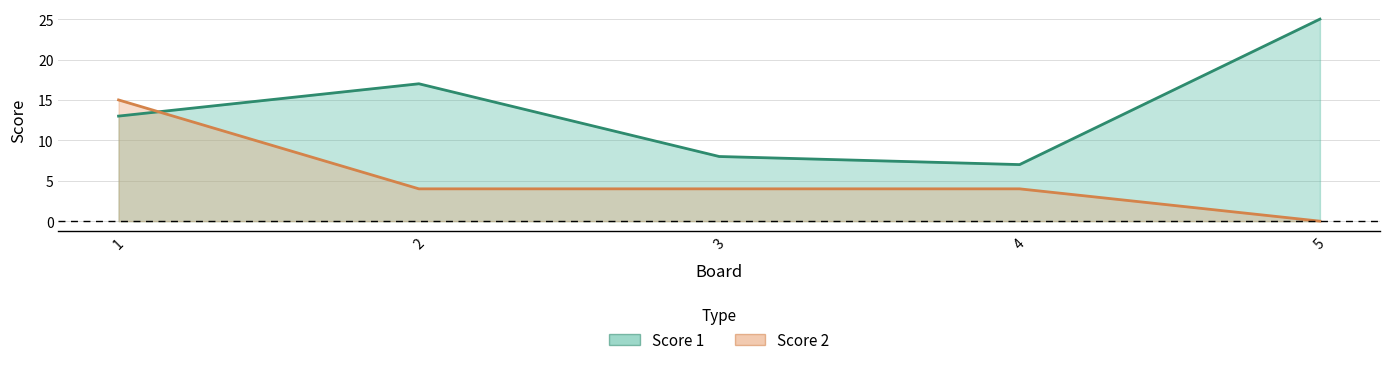

True or false: Score 1 has a value of 25 at 5.

True